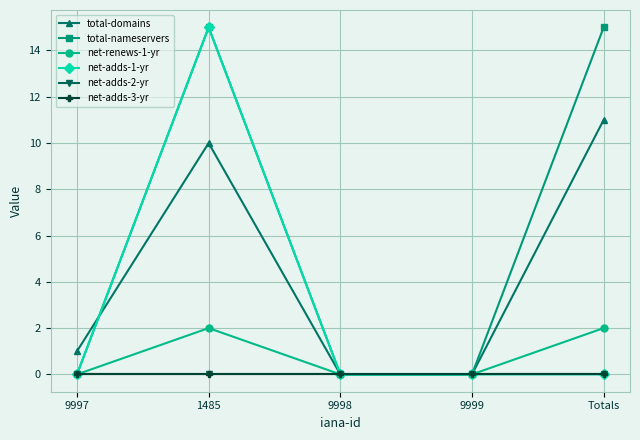

Does the chart have visible grid lines?

Yes